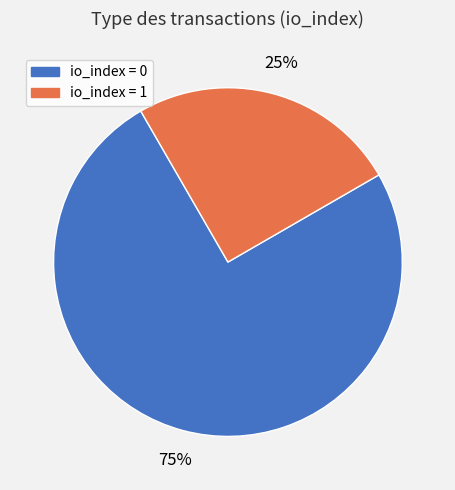

To the nearest percent, what is the difference between the io_index = 1 and io_index = 0 slice percentages?

50%